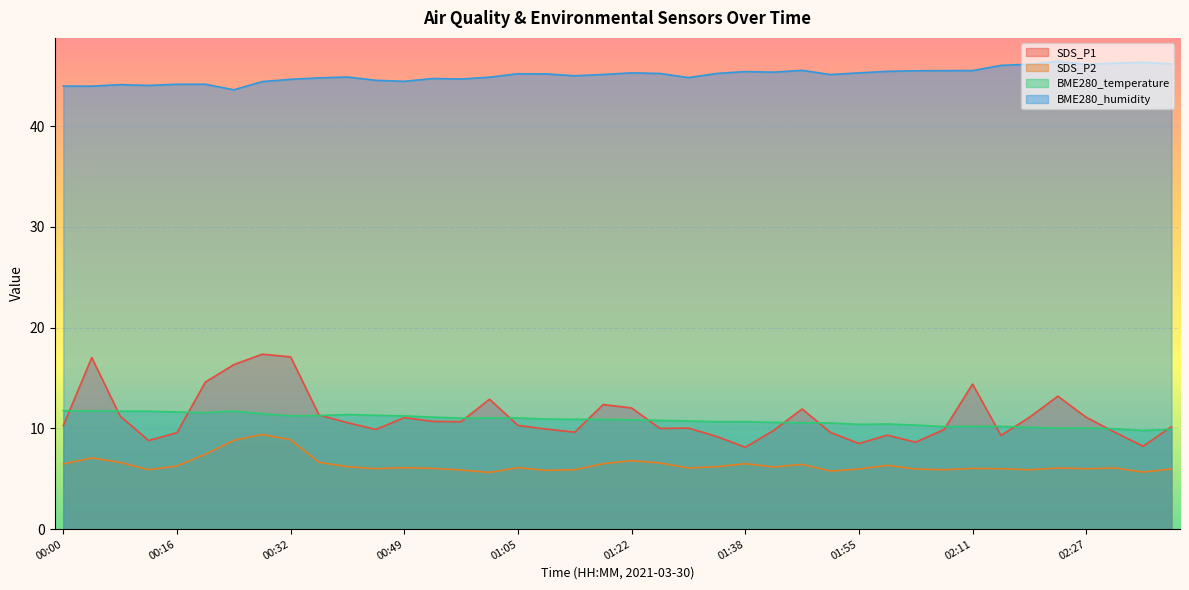

Is the value of BME280_temperature at 01:42 greater than the value of BME280_humidity at 01:22?

No